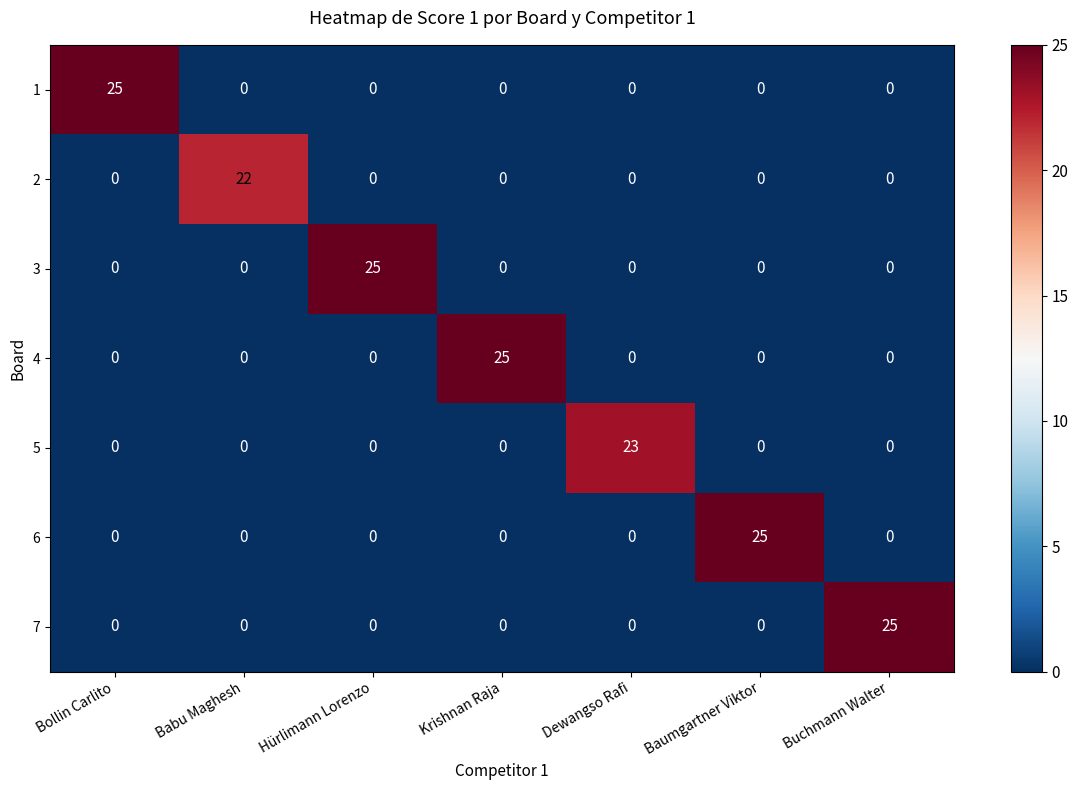

Which category has the highest value in the 4 series?

Krishnan Raja